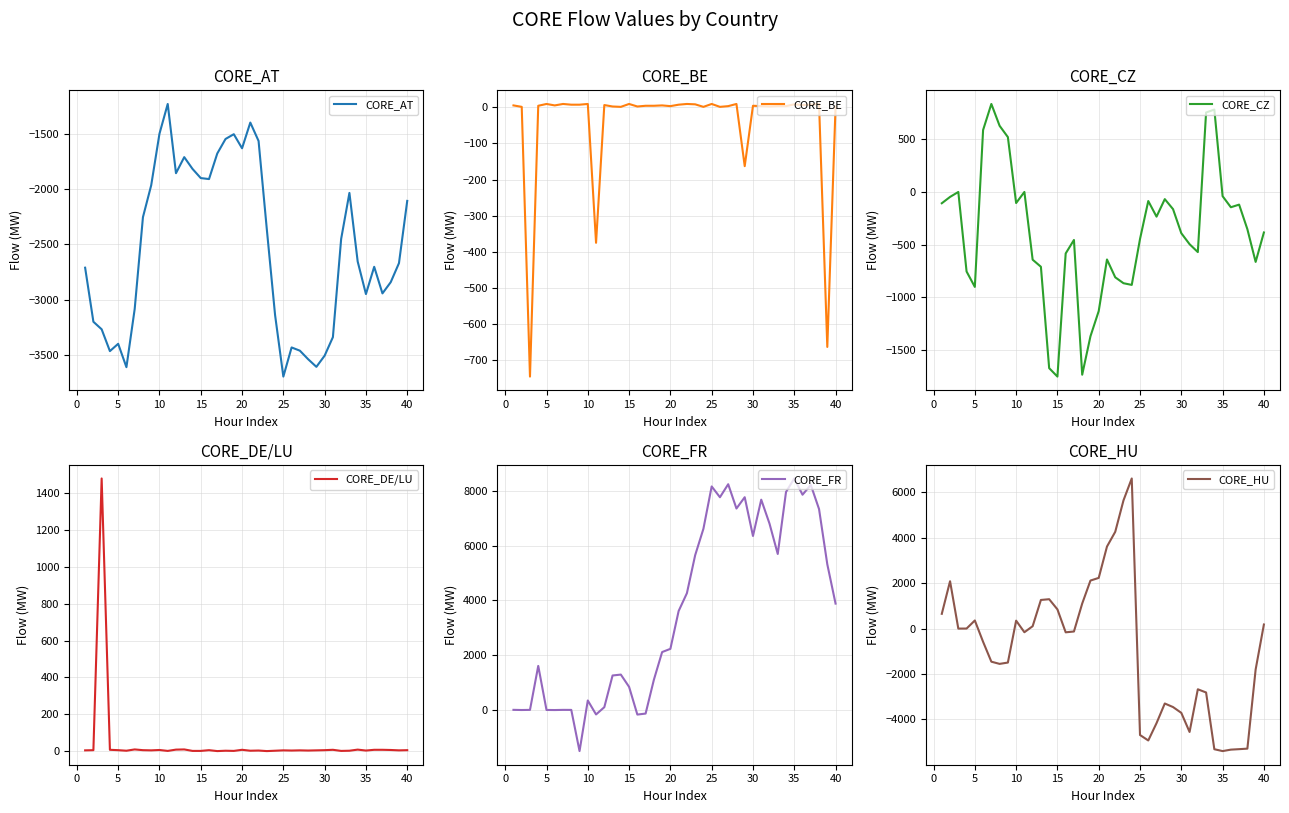

At which category does CORE_AT reach its first local peak?

5